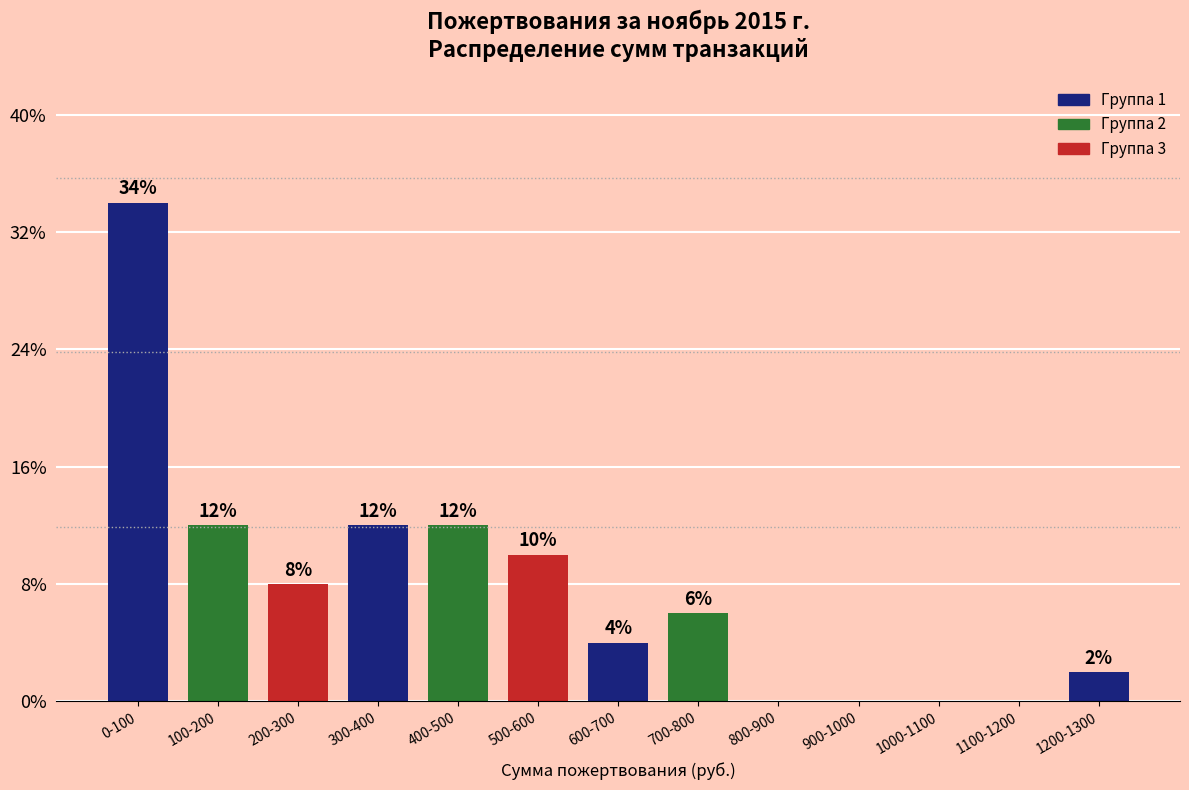

Reading right to left, transcribe all the data shown in this chart.

1200-1300=2	1100-1200=0	1000-1100=0	900-1000=0	800-900=0	700-800=6	600-700=4	500-600=10	400-500=12	300-400=12	200-300=8	100-200=12	0-100=34